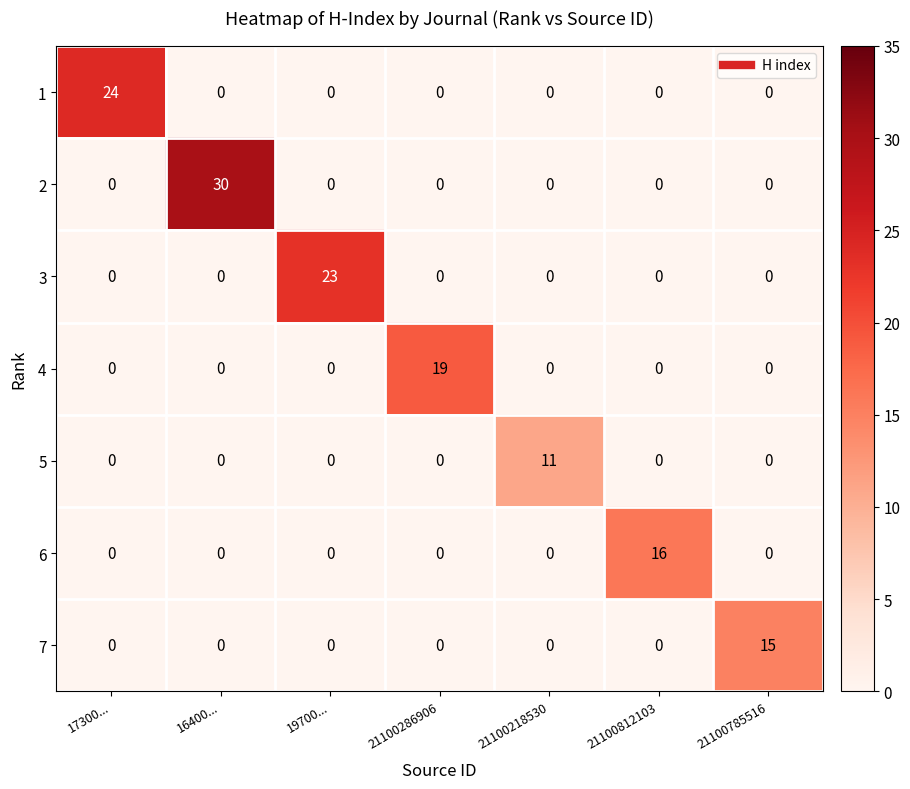

Rank the series by their maximum value, from highest to lowest.

2, 1, 3, 4, 6, 7, 5